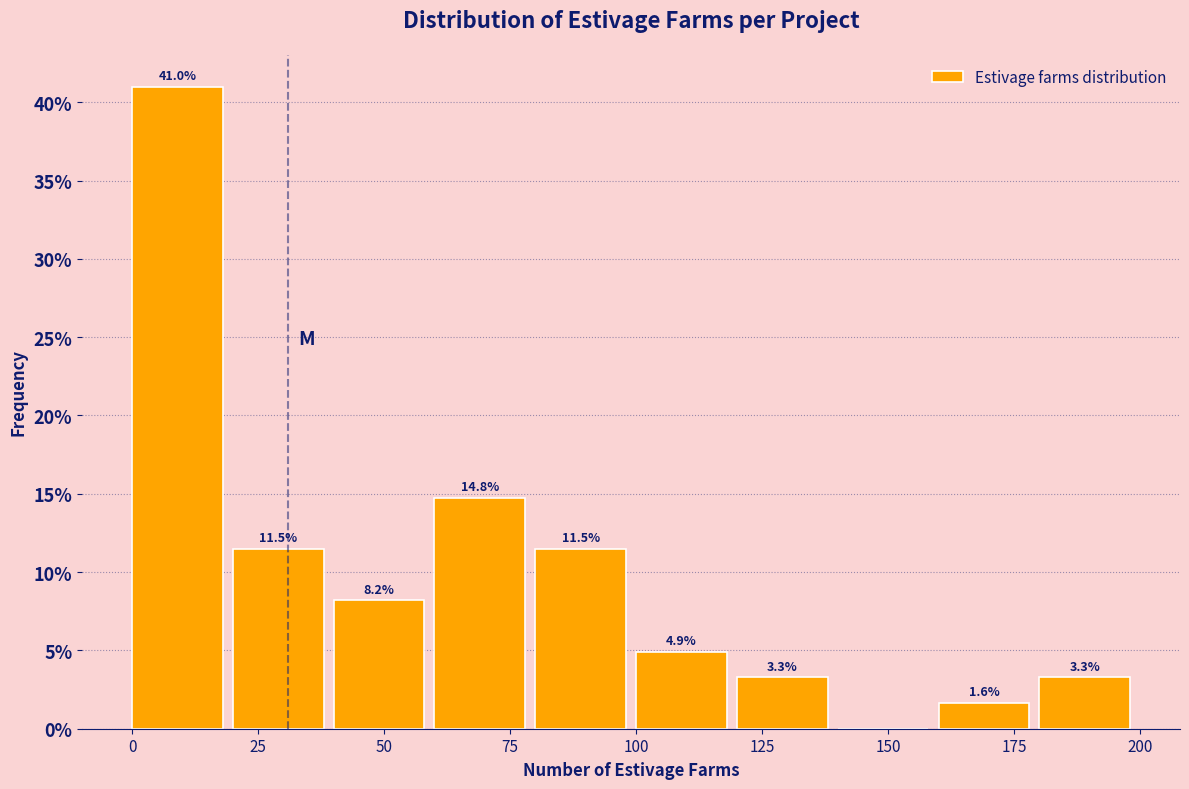

Over which range of the x-axis is the bar tallest?

0 to 20